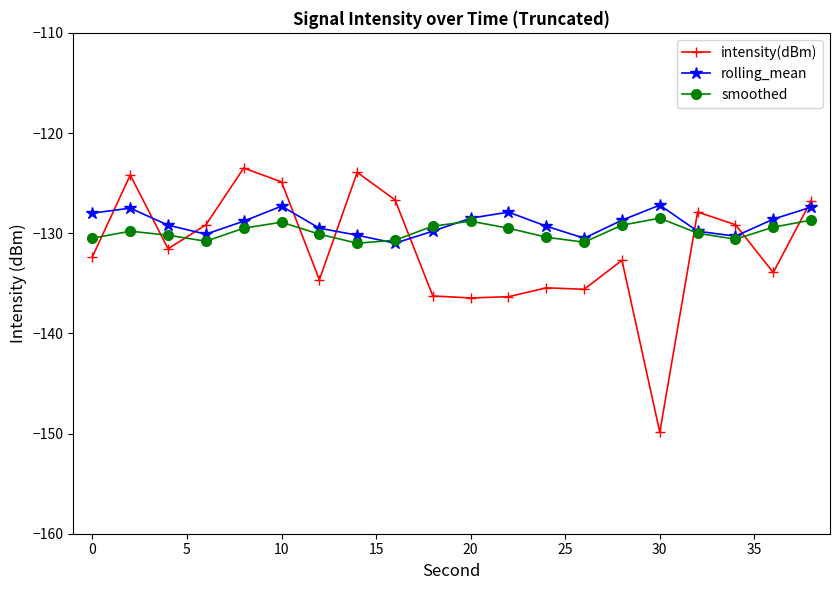

What is the value of the intensity(dBm) point at the 10th from the left?

-136.3